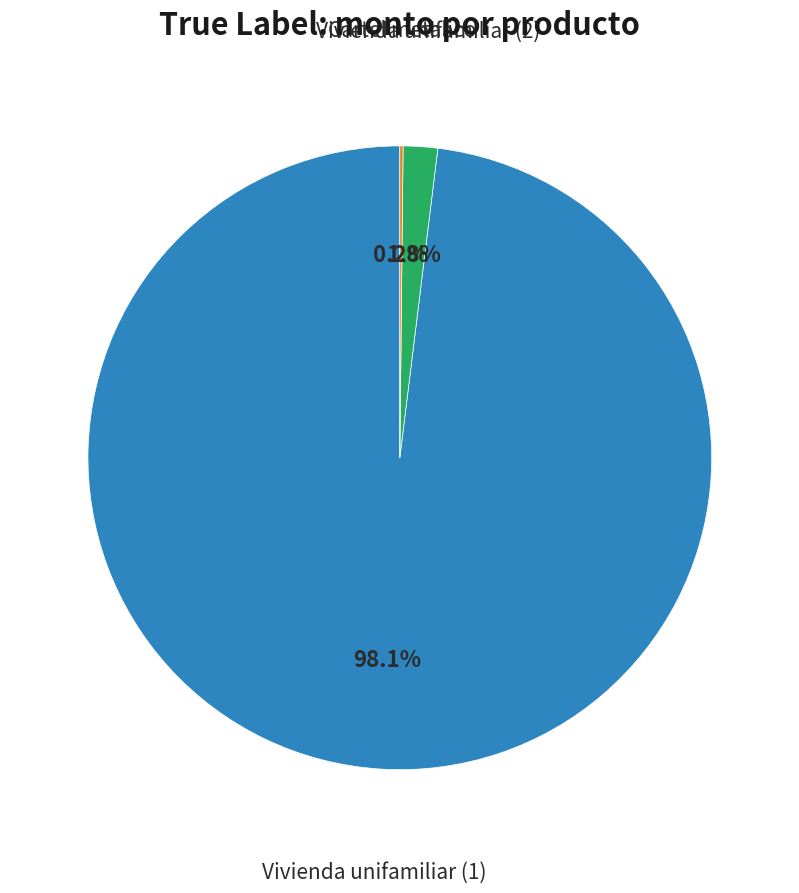

Does any single category account for the majority?

Yes